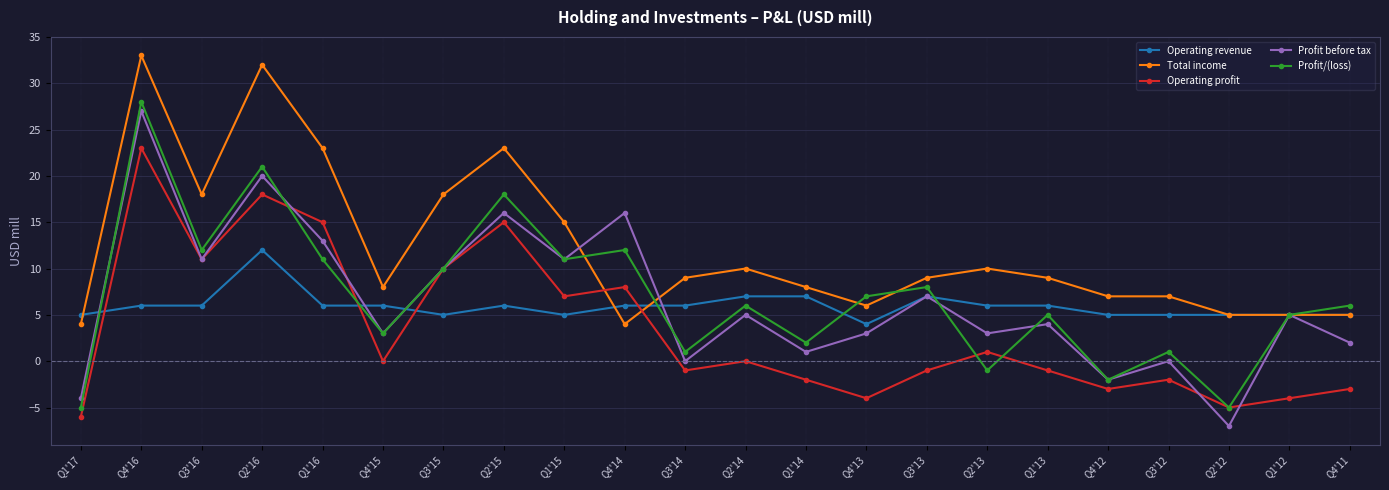

True or false: Operating revenue has more than 2 points higher than both neighbors.

True